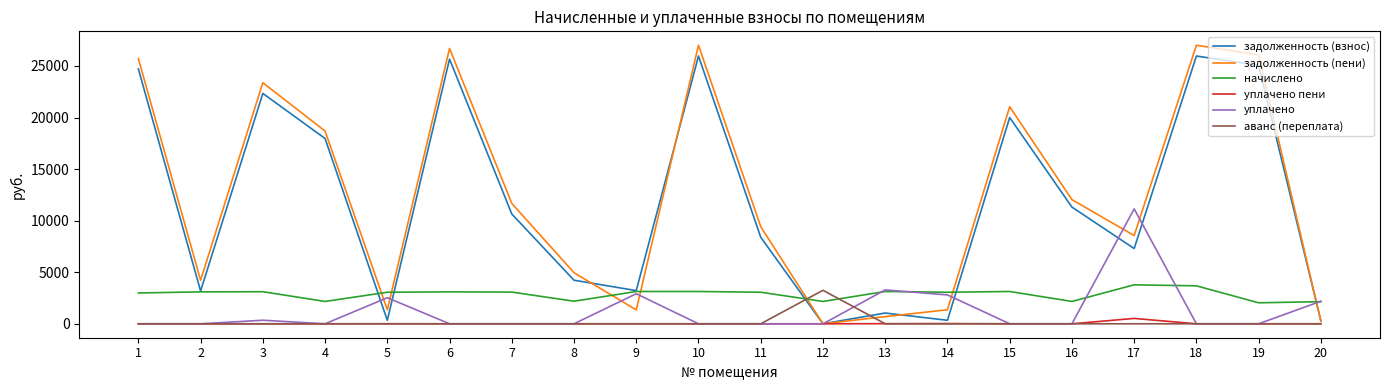

What is the maximum value shown in the chart?

27008.4